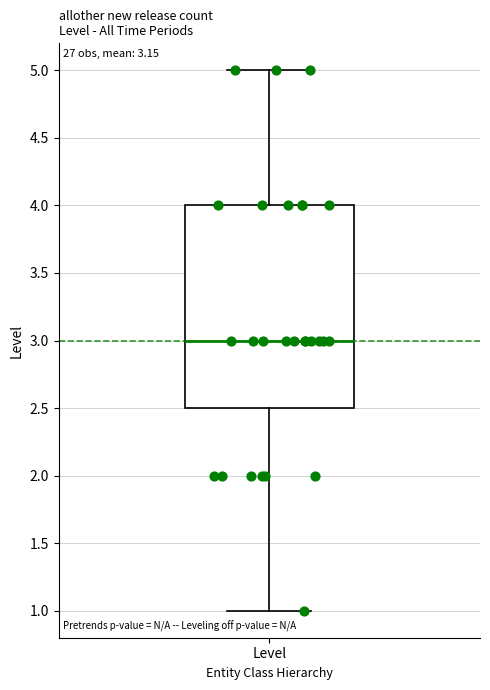

Transcribe this box plot: give where the median line is, the range the box spans, and where the two whiskers end, as read against the y-axis. The values are not printed on the chart, so give them approximately, as read against the axis.

median 3.0, box 2.5 to 4.0, whiskers 1.0 to 5.0